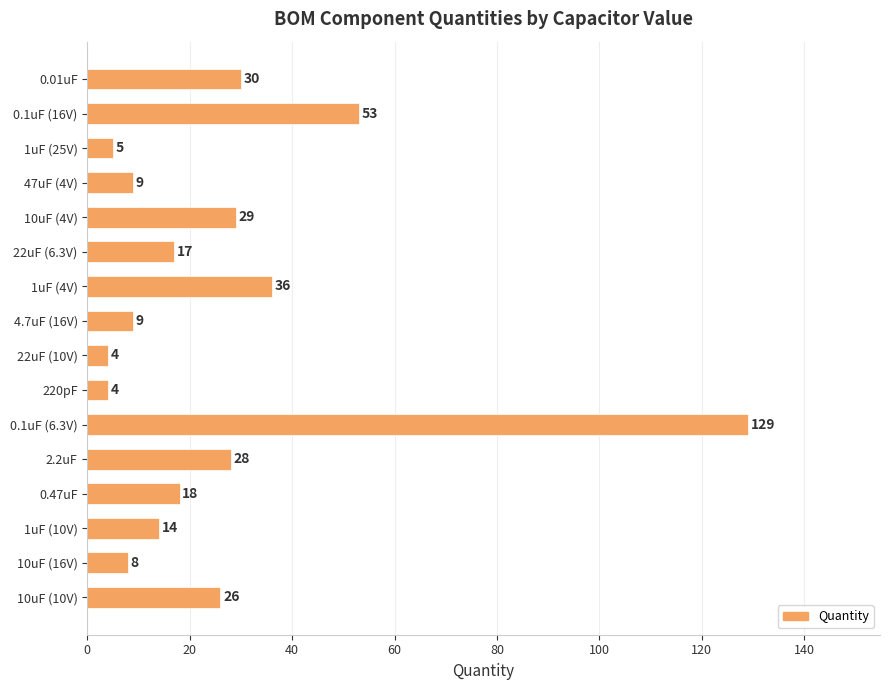

True or false: the data shows 34 at 10uF (10V).

False